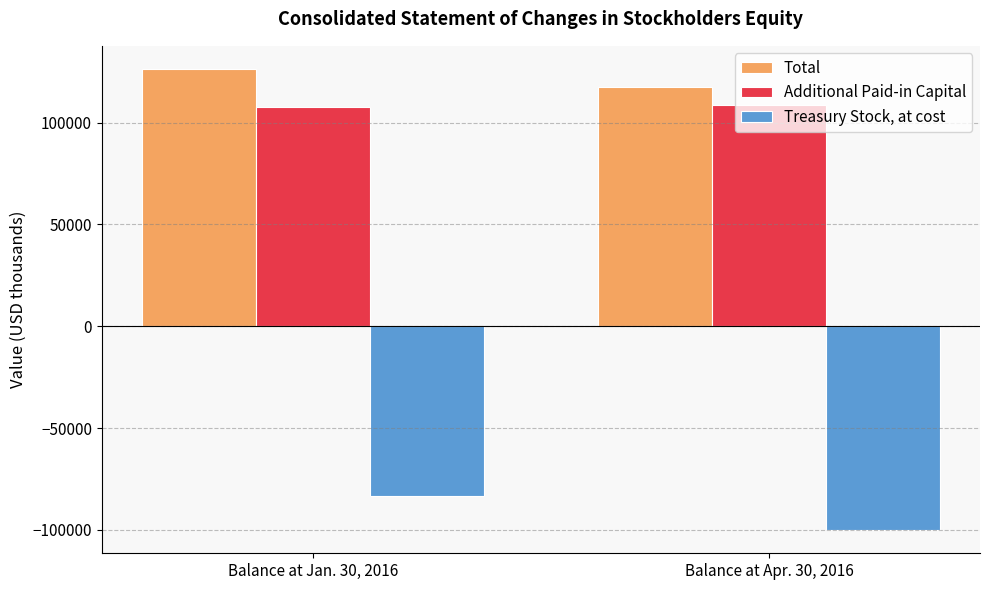

What is the difference between the highest and lowest values at Balance at Apr. 30, 2016?

217836